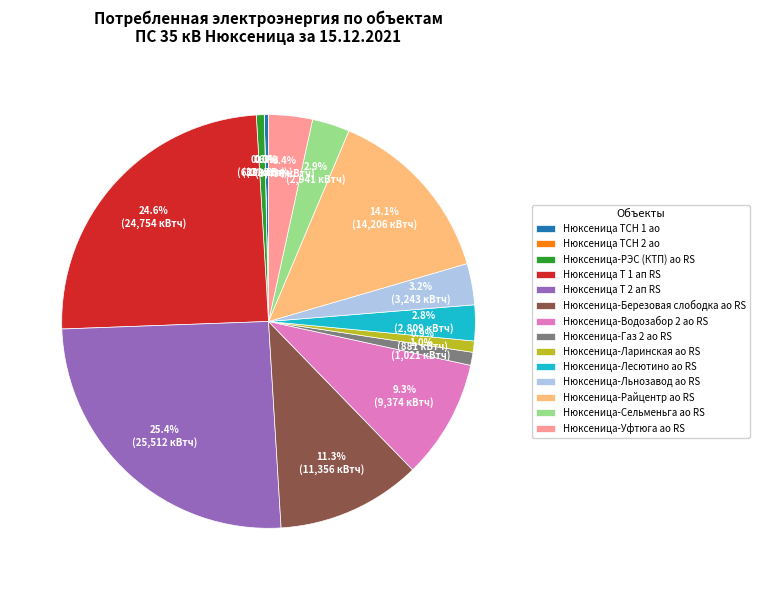

To the nearest percent, what is the combined percentage of Нюксеница-Льнозавод ао RS and Нюксеница-Уфтюга ао RS?

7%